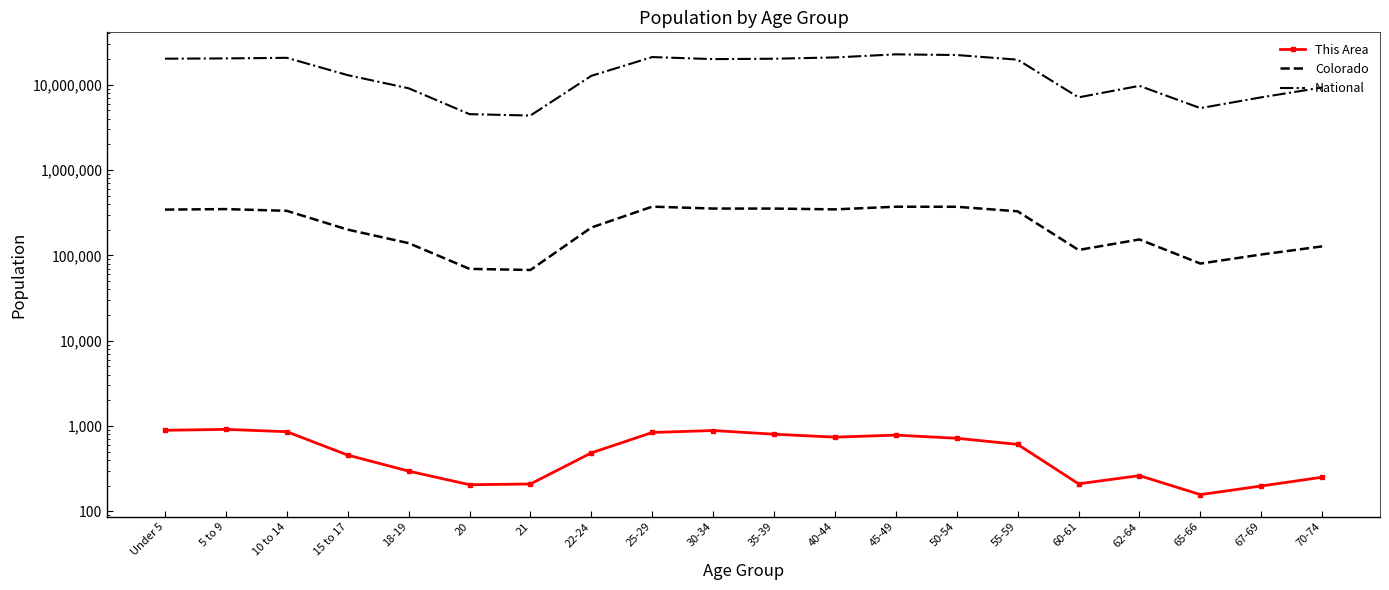

What is the sum of all National values?

290190983